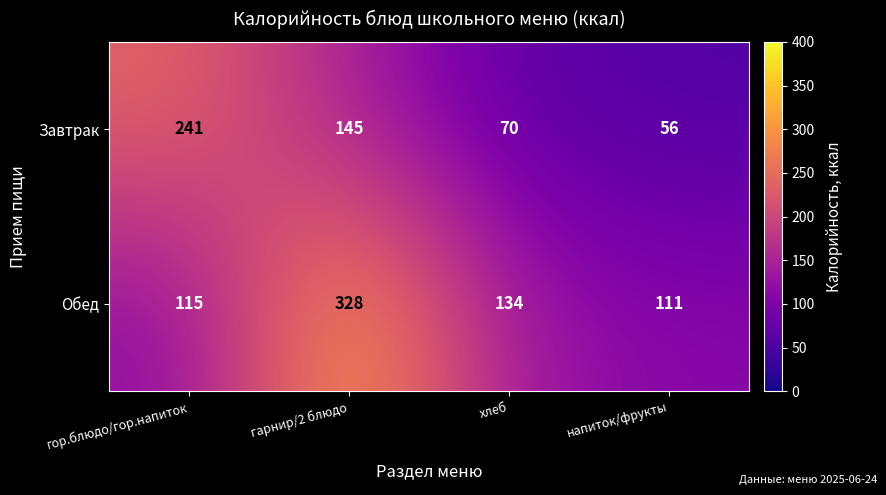

At which category is the sum across all series the highest?

гарнир/2 блюдо